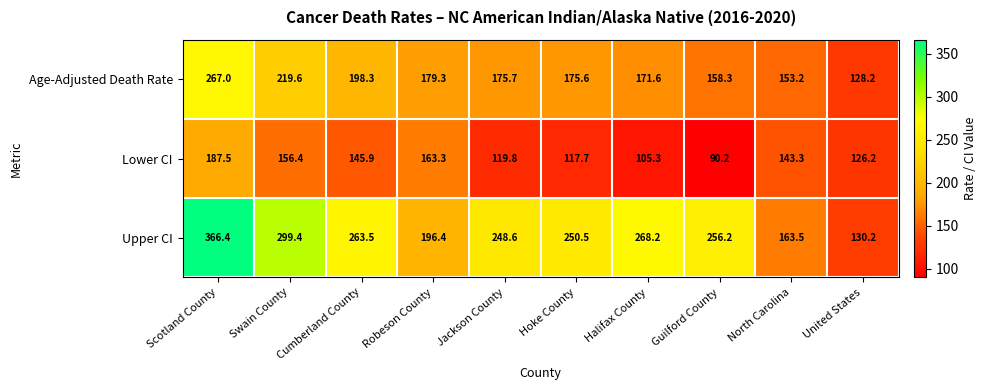

Rank the series by their maximum value, from lowest to highest.

Lower CI, Age-Adjusted Death Rate, Upper CI